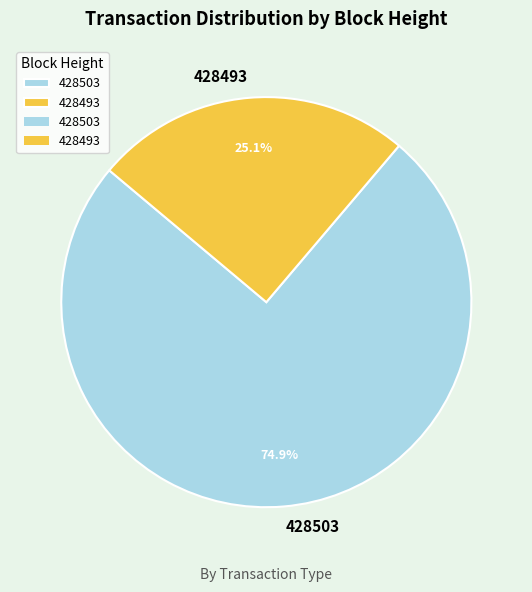

Count the number of slices in the pie.

2